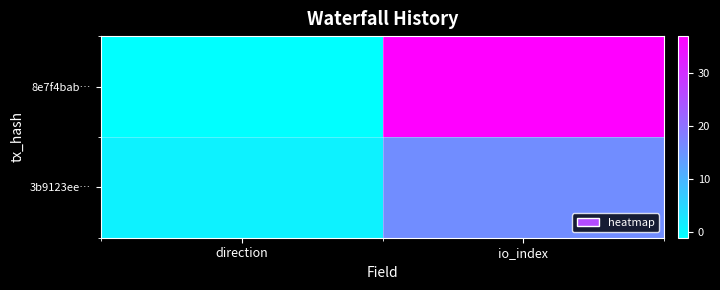

At how many categories does at least one series exceed 20?

1